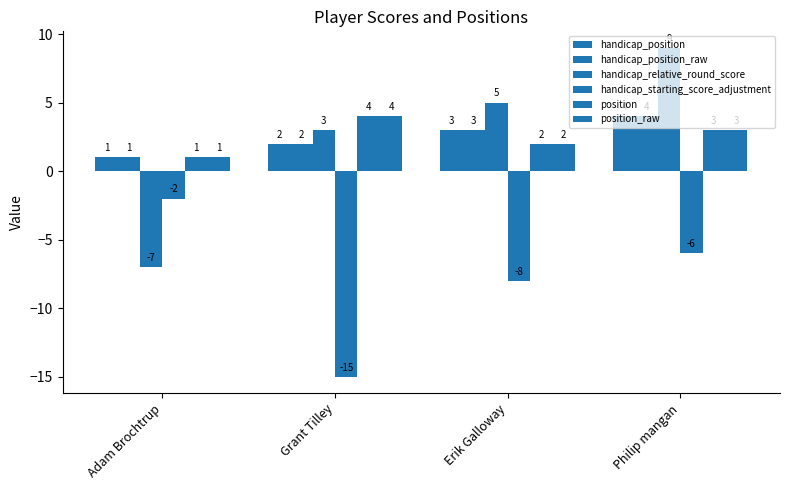

How many distinct data groups are displayed?

6